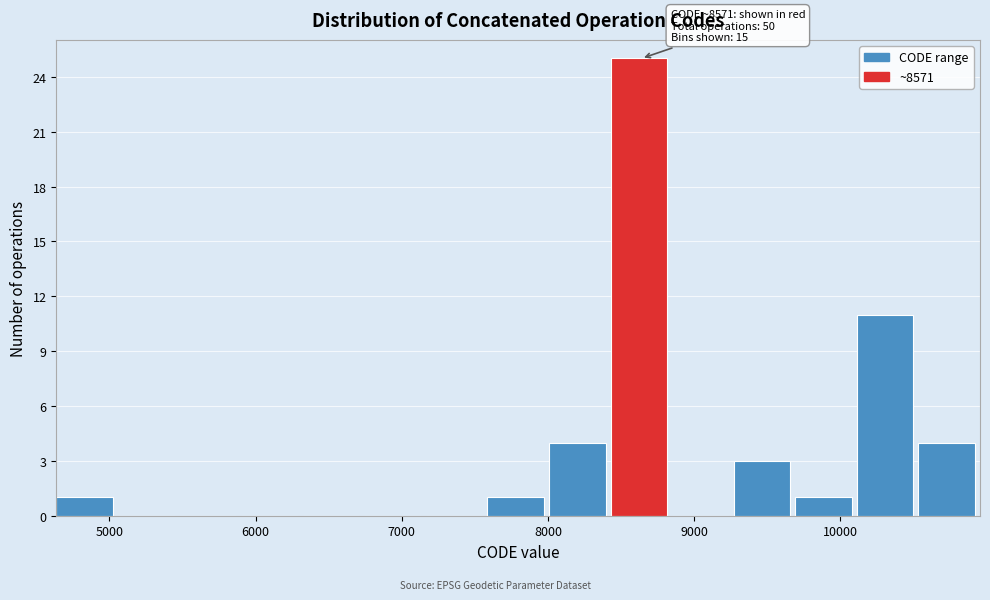

Over which range of the x-axis is the bar tallest?

8400 to 8800